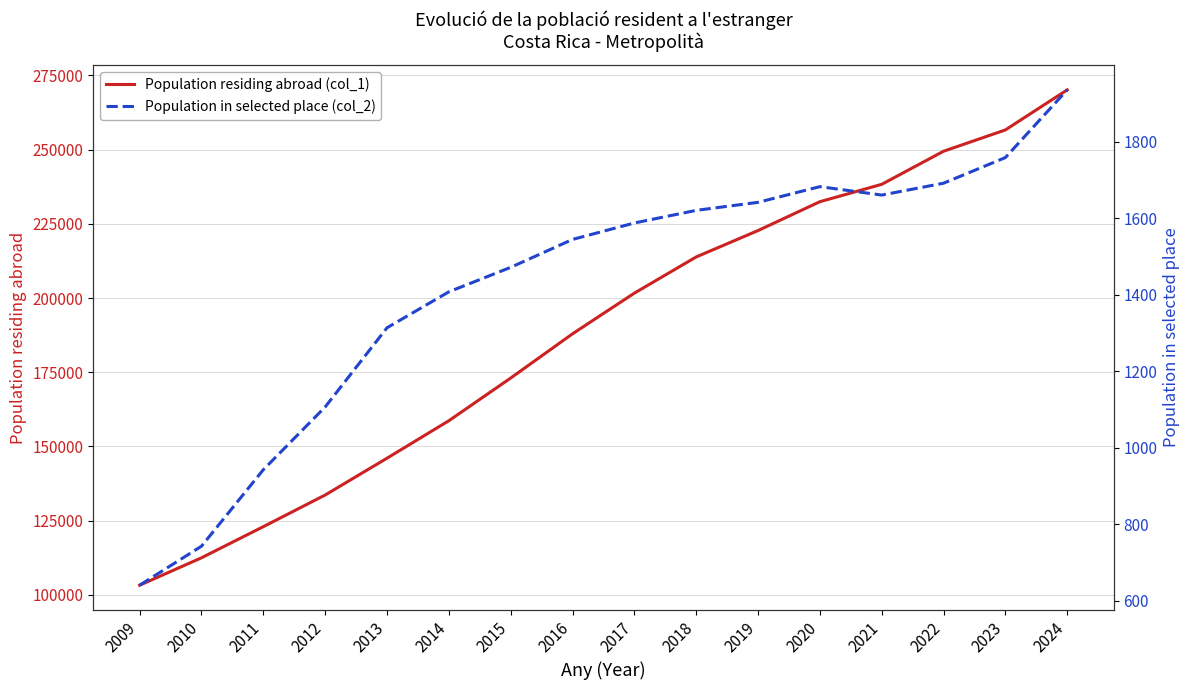

Which series has the largest total across all categories?

Population residing abroad (col_1)